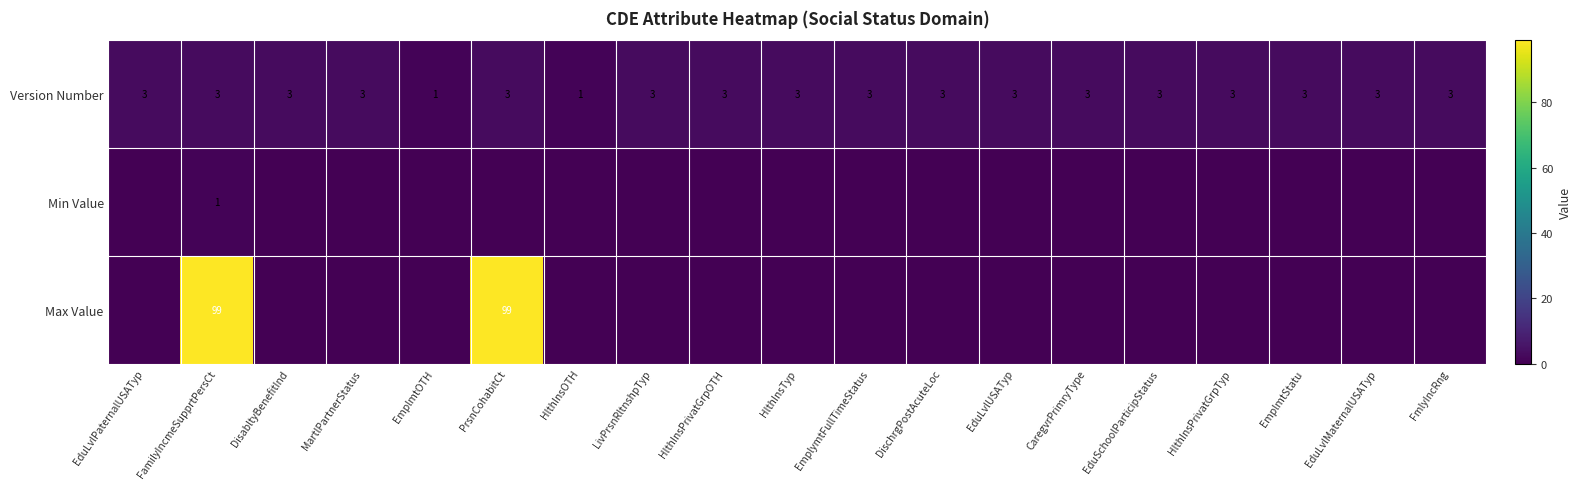

What is the difference between the maximum and minimum values in the Version Number series?

2